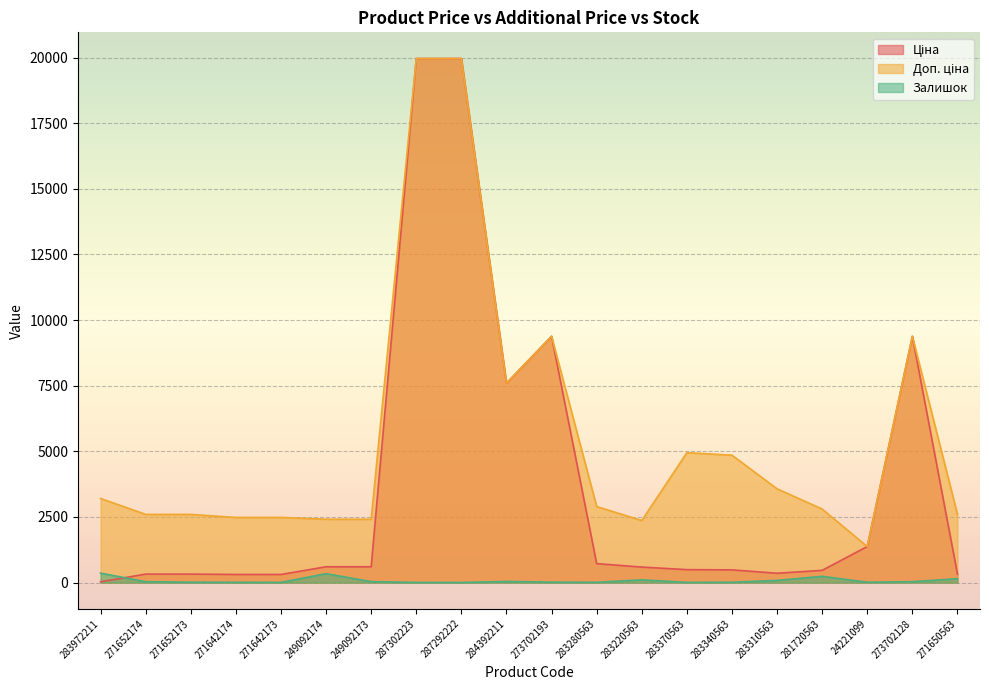

What is the greatest value displayed?

19964.2